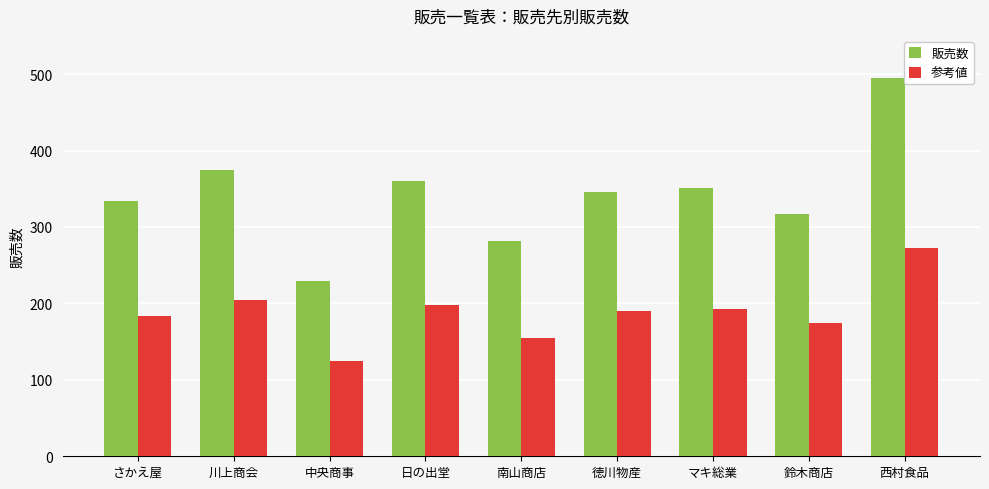

Are the bars horizontal?

No